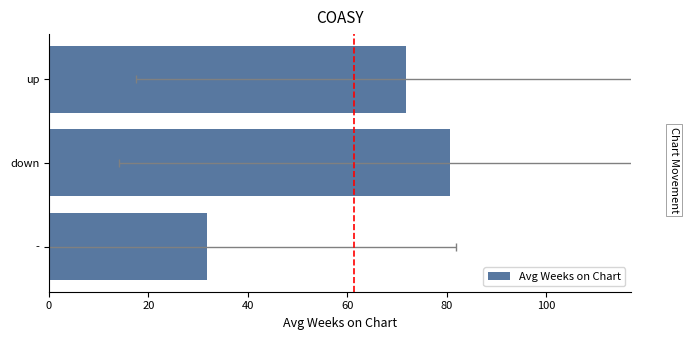

Reading left to right, list all the values displayed in this chart.

31.8	80.7	71.8